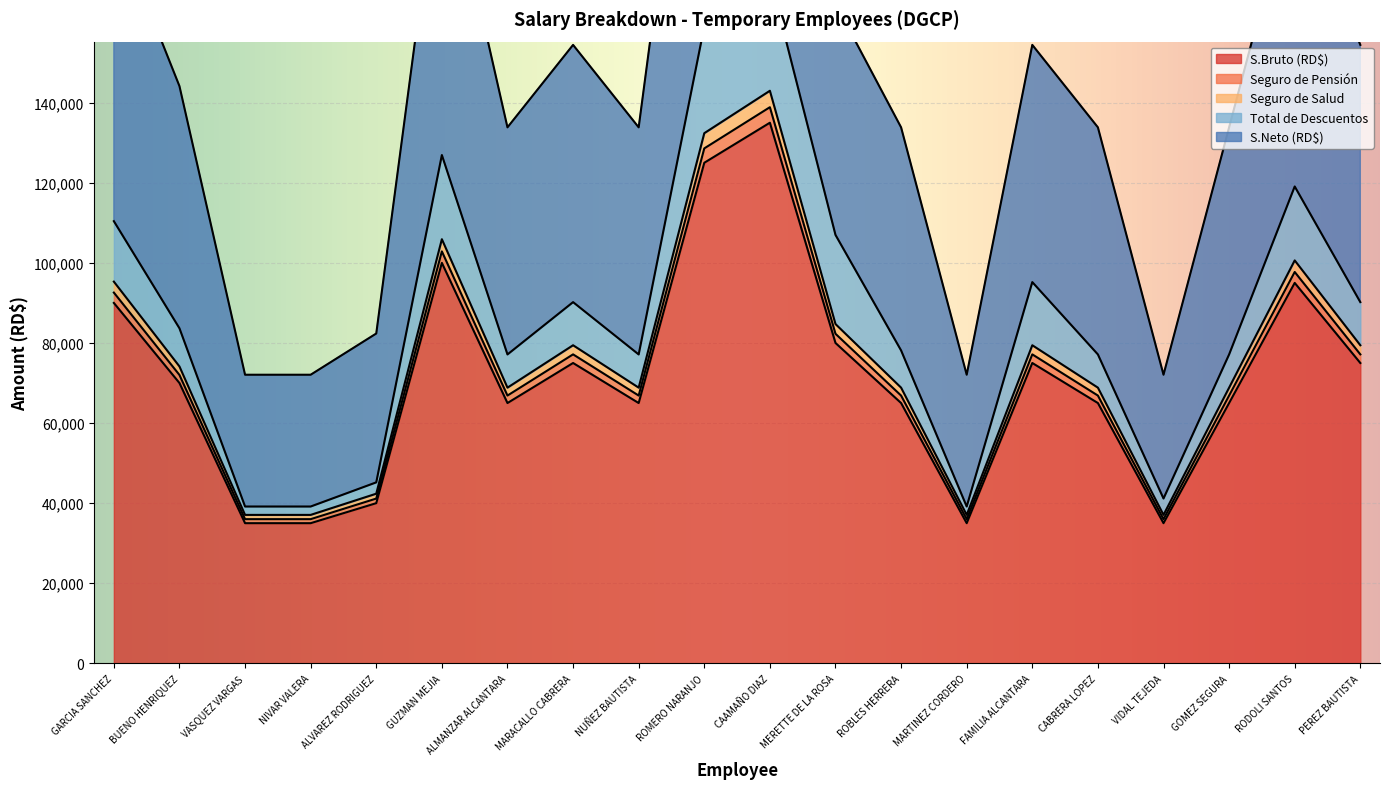

At which category does Seguro de Pensión reach its first local valley?

ALMANZAR ALCANTARA